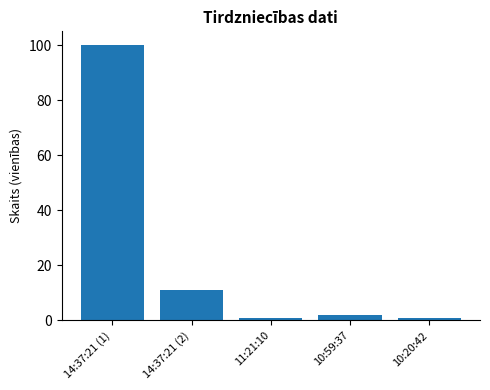

Reading left to right, what are all the values shown in this chart?

14:37:21 (1)=100	14:37:21 (2)=11	11:21:10=1	10:59:37=2	10:20:42=1